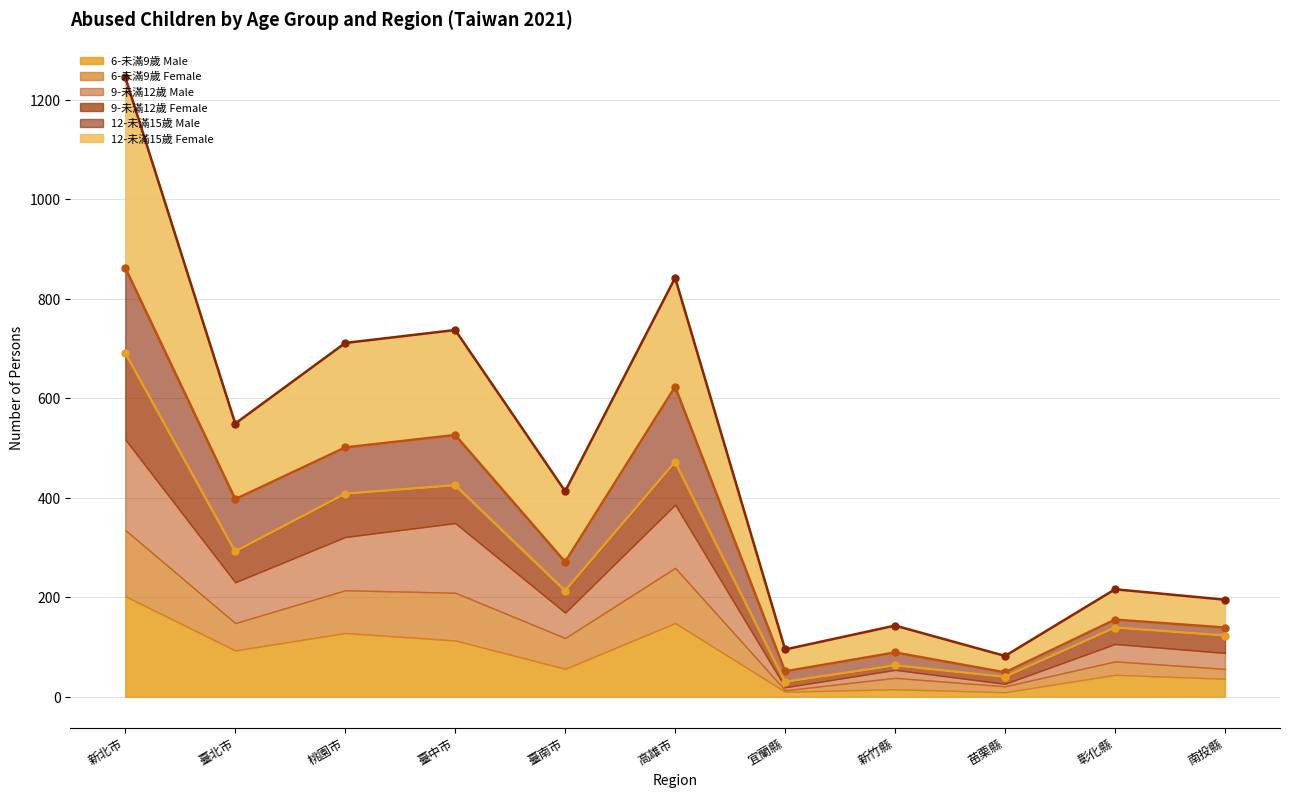

What is the difference between the 12-未滿15歲 Male (line) values at 臺中市 and 彰化縣?

371